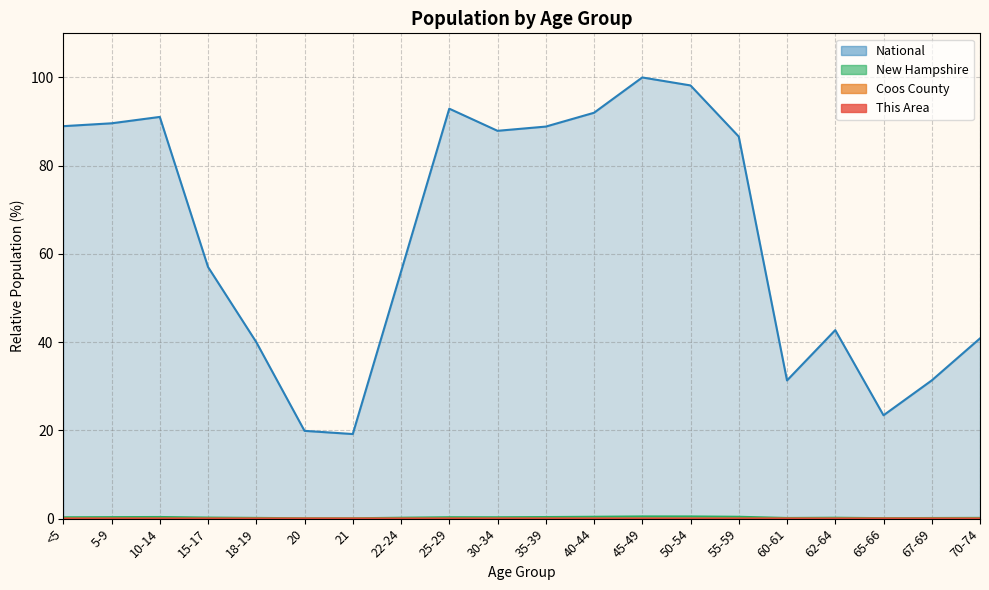

Between 18-19 and 30-34, which is larger?

30-34